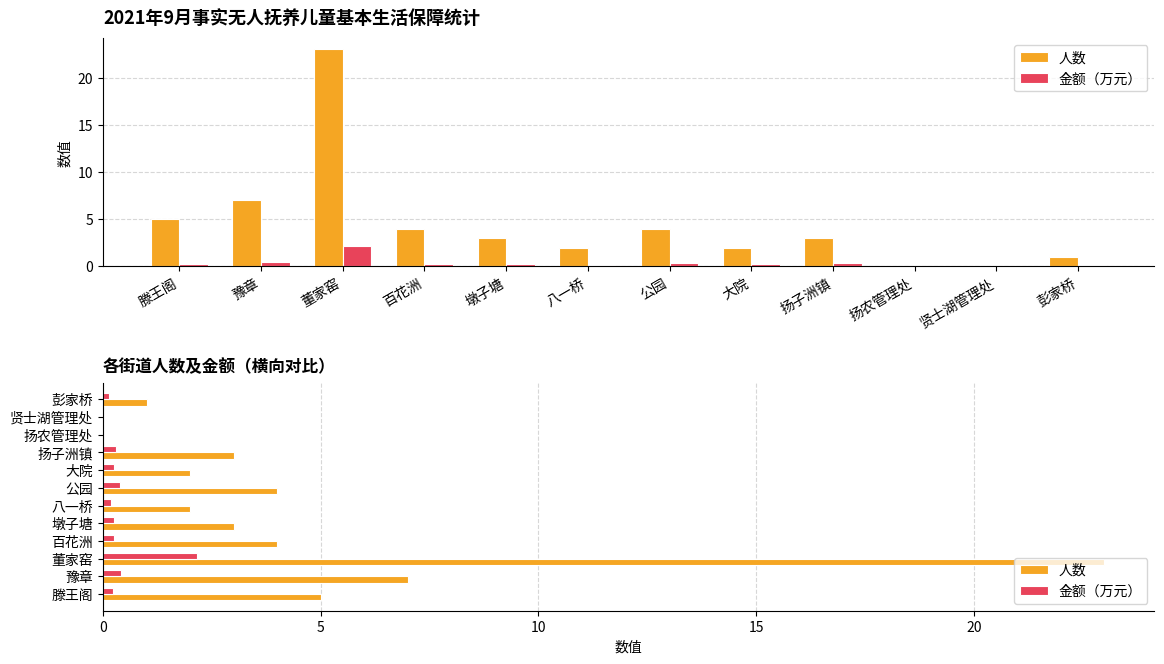

How many data points in 人数 are less than 3?

5